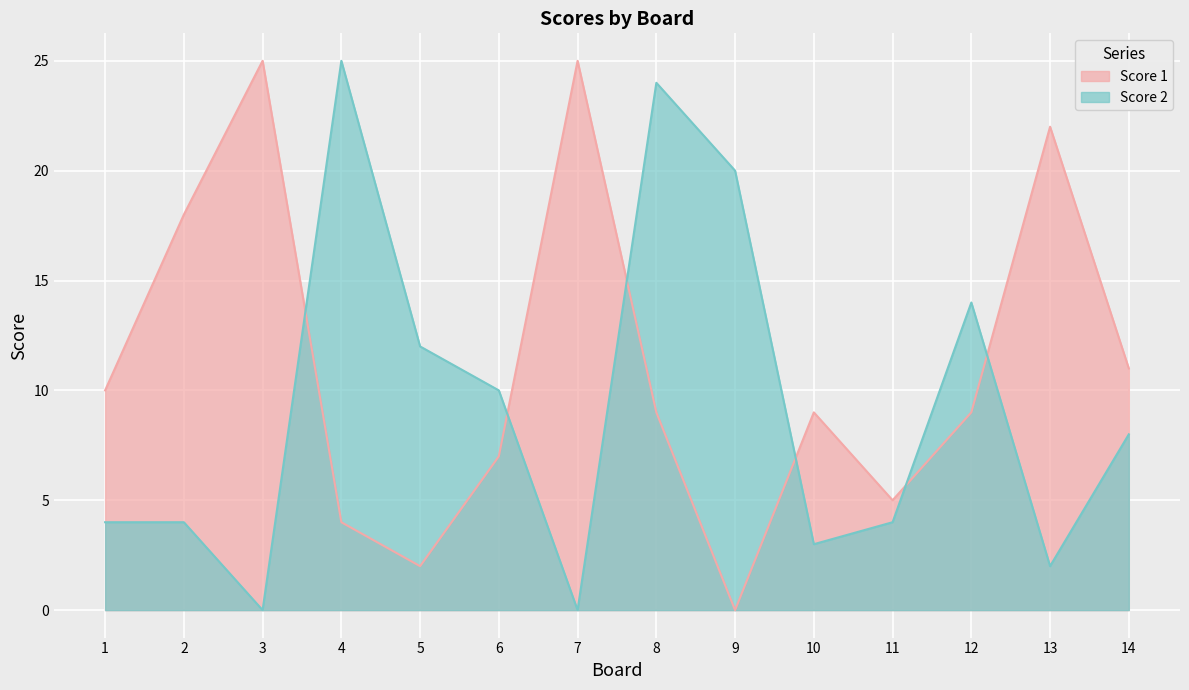

After their last crossing, which series has the higher values: Score 2 or Score 1?

Score 1